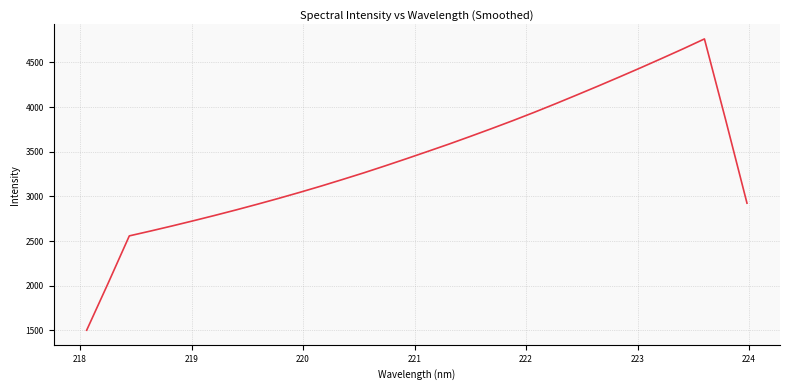

What is the greatest value displayed?

4763.3